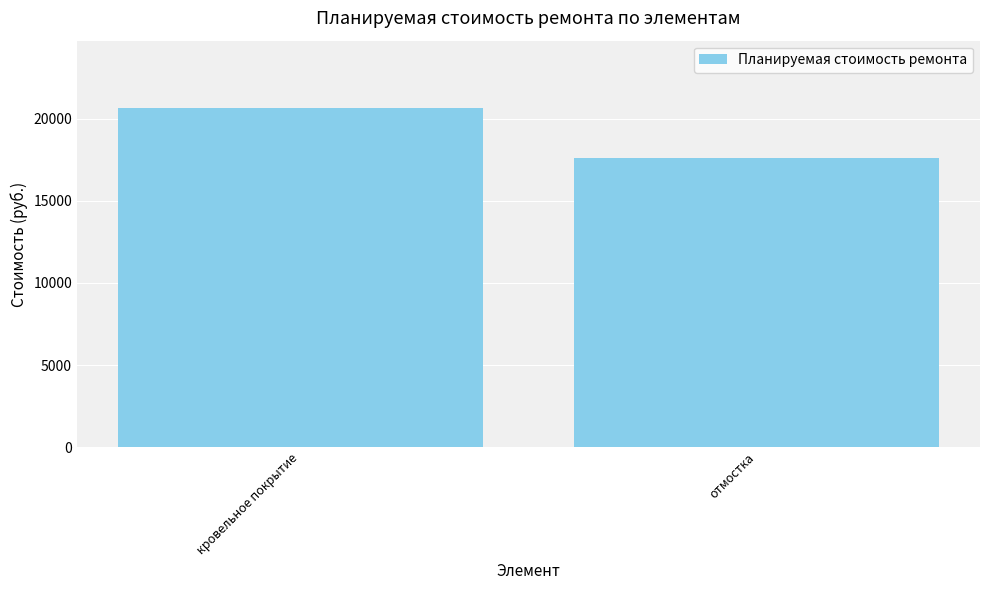

What is the label of the 1st bar from the right?

отмостка